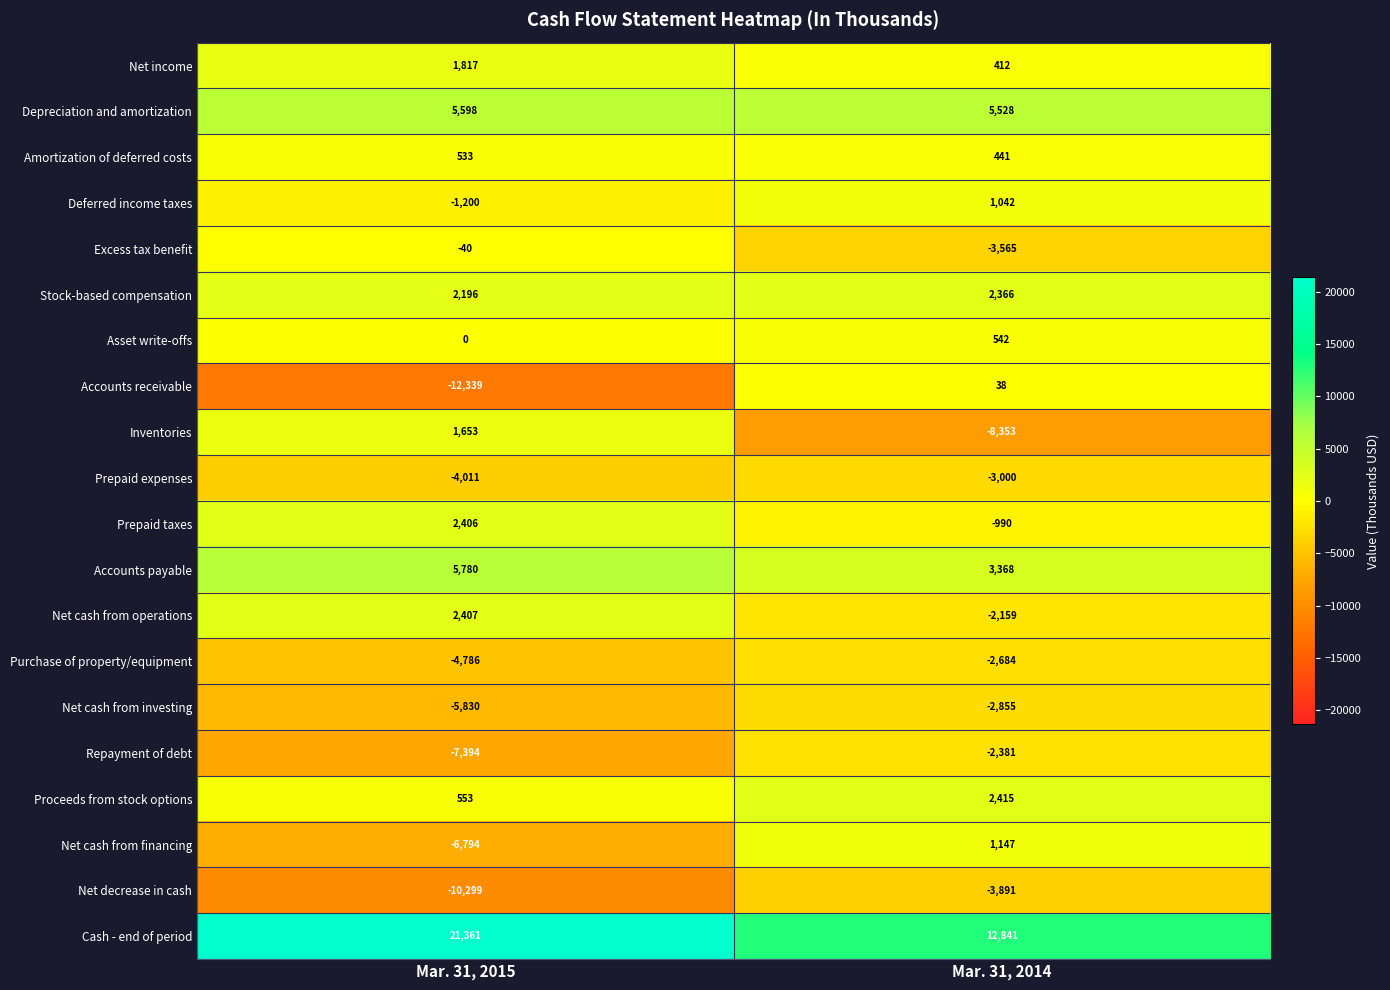

Is it true that Amortization of deferred costs equals 533 at Mar. 31, 2015?

True